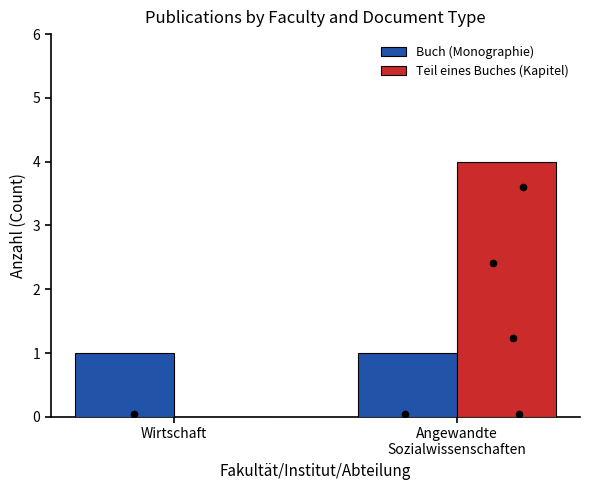

Which series has the largest Y range (max minus min)?

Teil eines Buches (Kapitel)